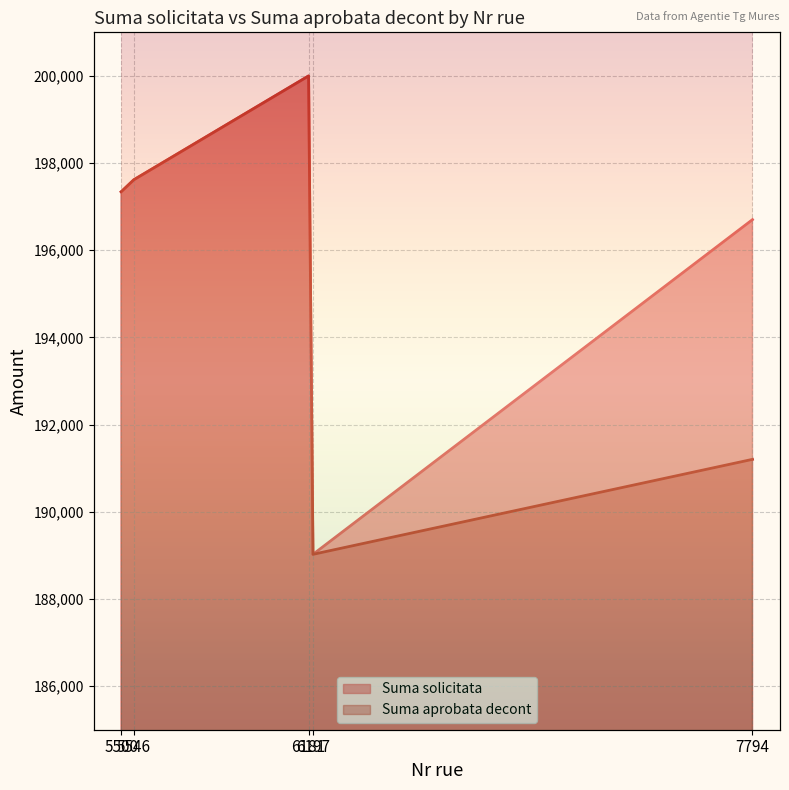

Where is the first local maximum for Suma aprobata decont?

6181